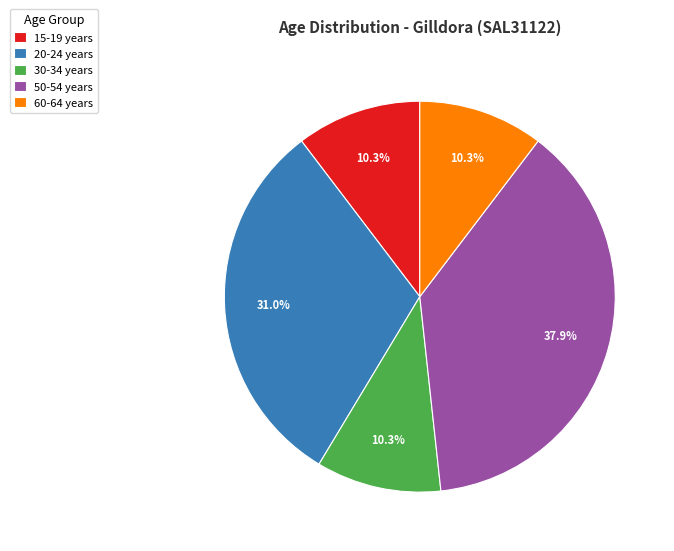

Is there any slice that represents more than half of the pie?

No